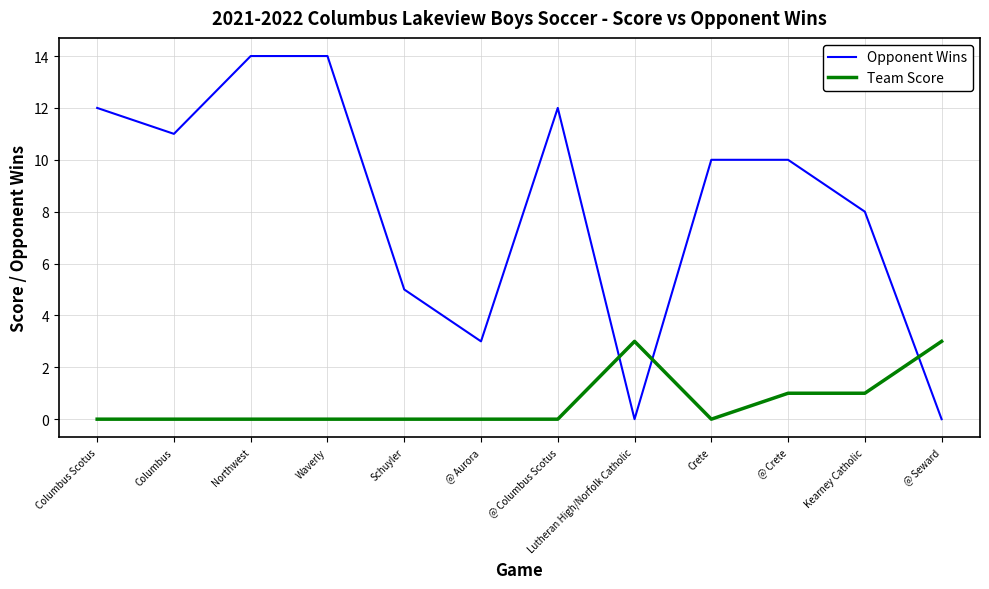

List the series in order of their peak value, highest first.

Opponent Wins, Team Score